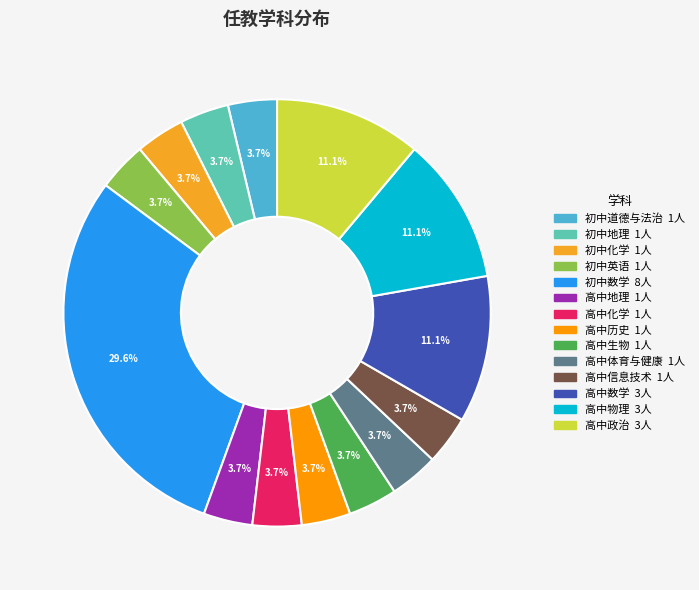

Which category has the biggest portion of the pie?

初中数学